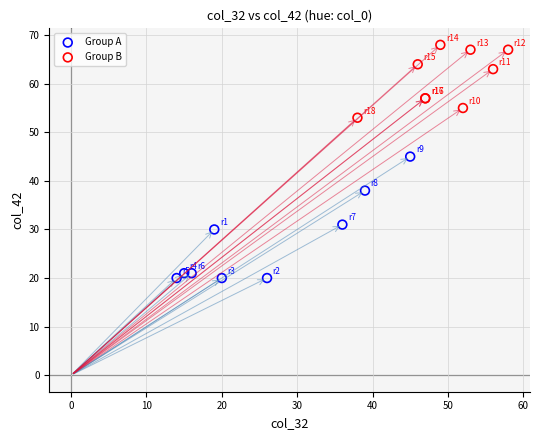

Which series contains the highest Y value?

Group B